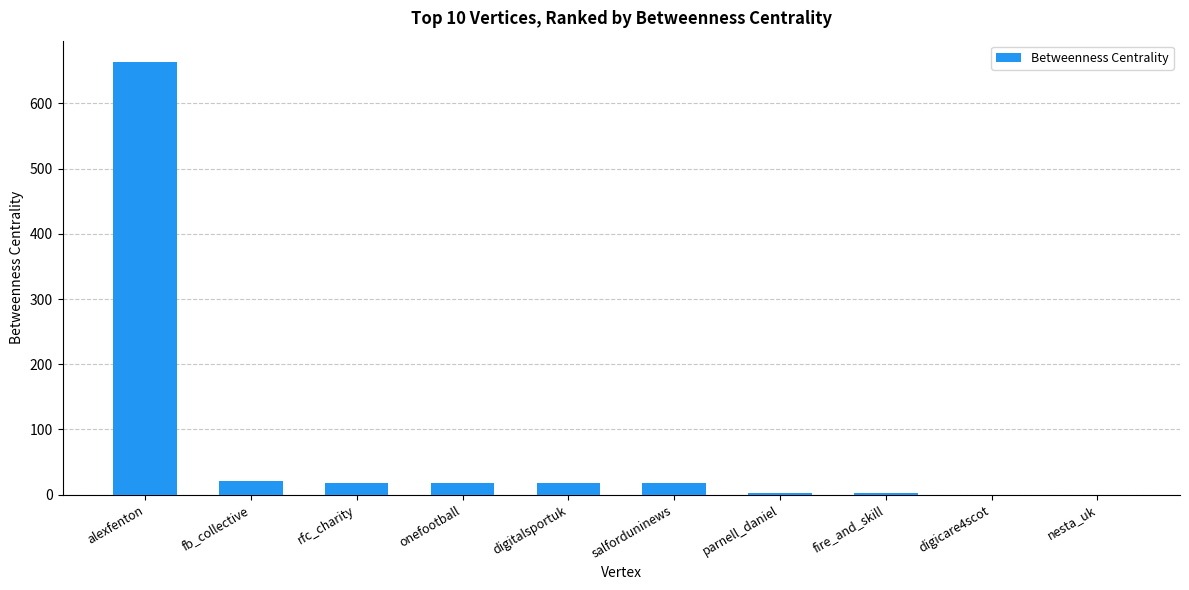

What is the approximate value at salforduninews?

17.2